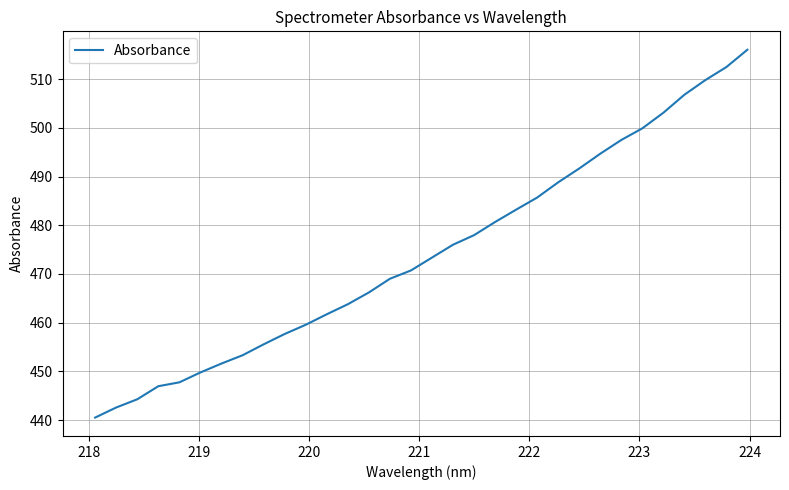

What is the maximum value shown in the chart?

516.0